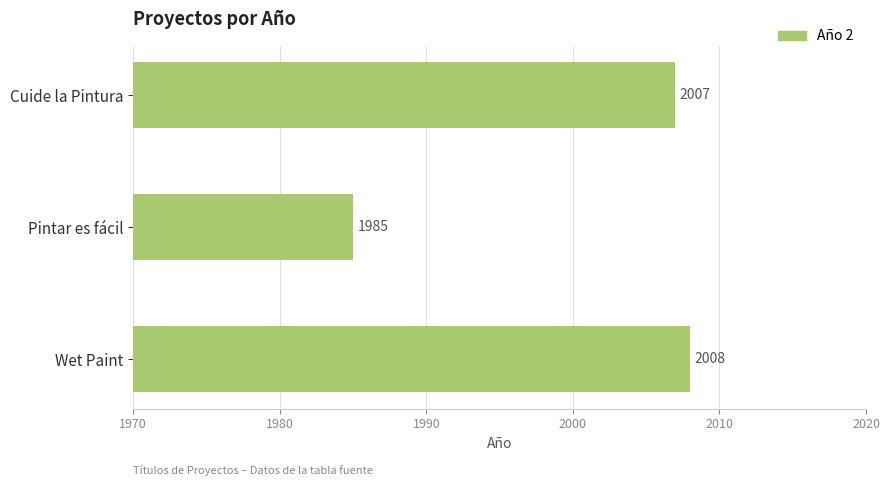

At which label is the value closest to 1996?

Pintar es fácil